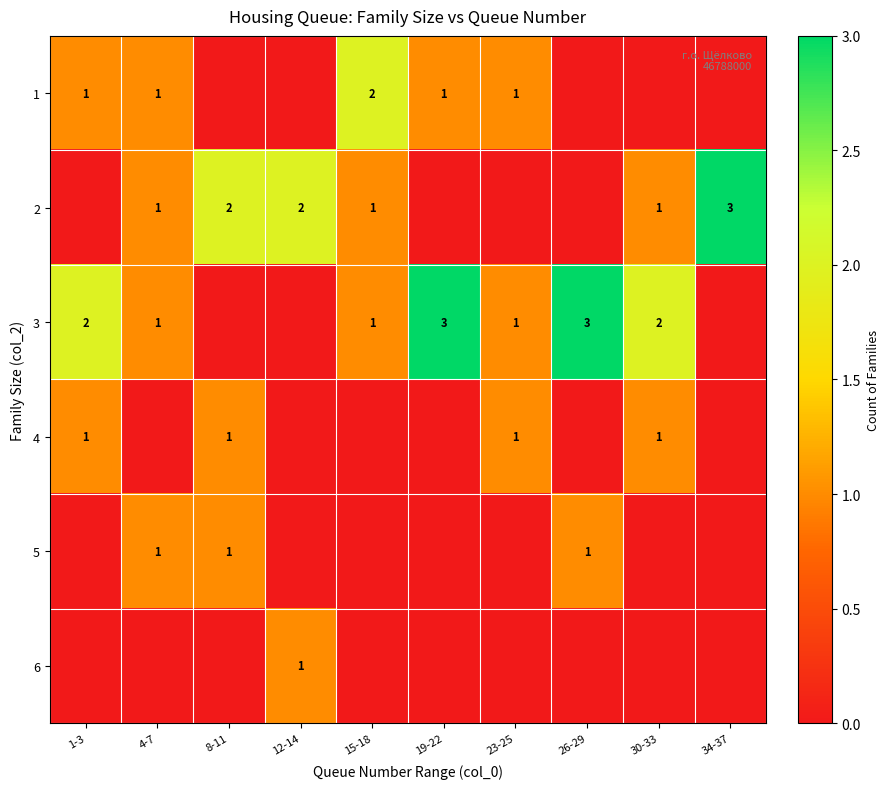

Count the number of data series in this chart.

6